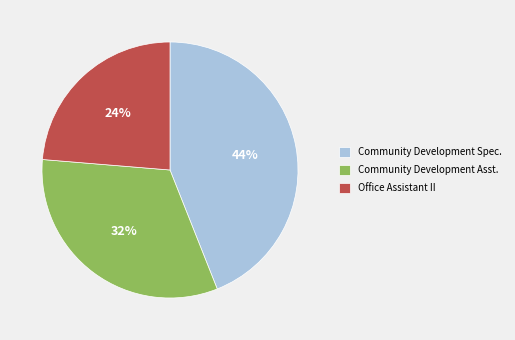

Do Community Development Spec. and Community Development Asst. together represent more than half of the pie?

Yes